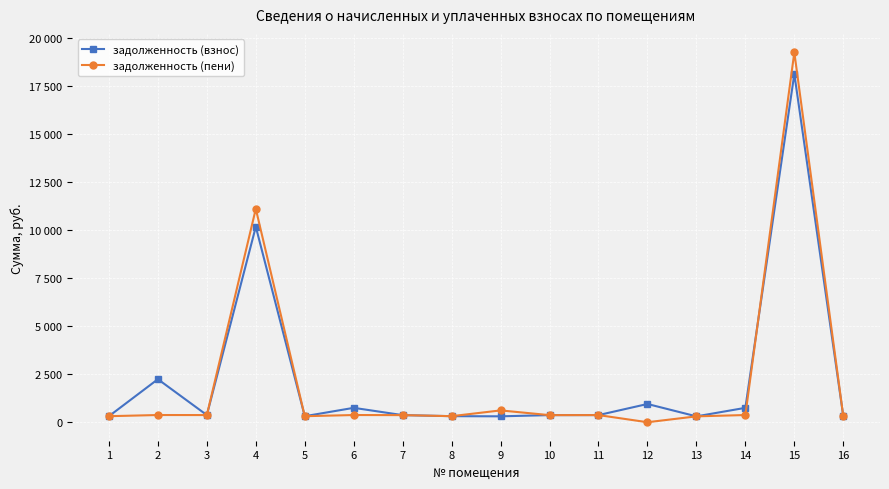

What are all the series names shown in the legend?

задолженность (взнос), задолженность (пени)